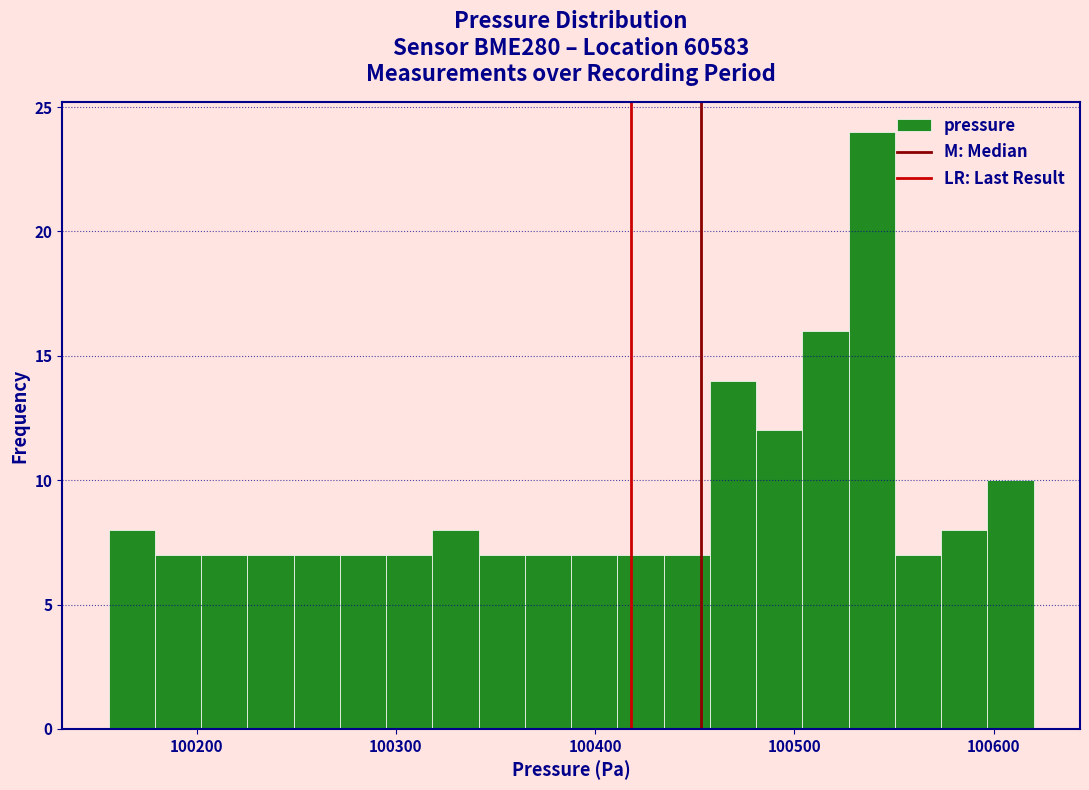

Read against the x-axis, roughly where is the centre of the tallest bar?

100540